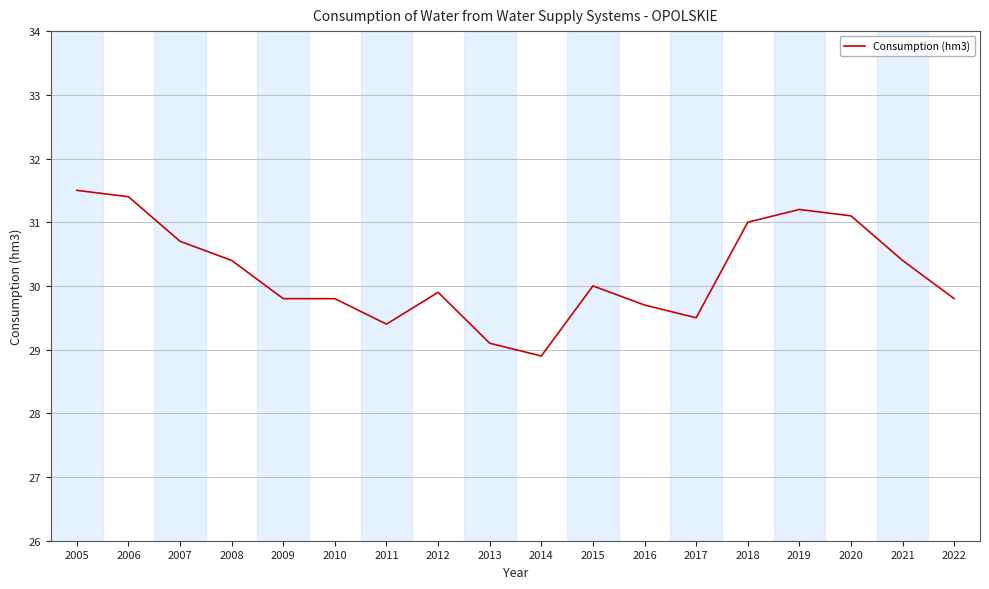

What is the minimum value shown in the chart?

28.9